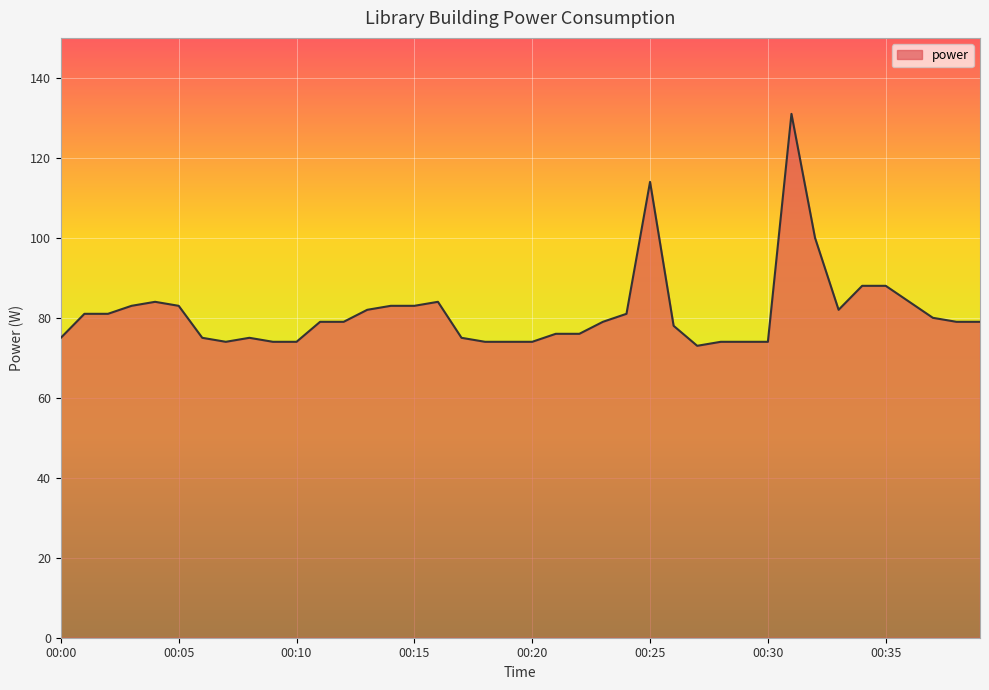

What is the smallest value displayed?

73